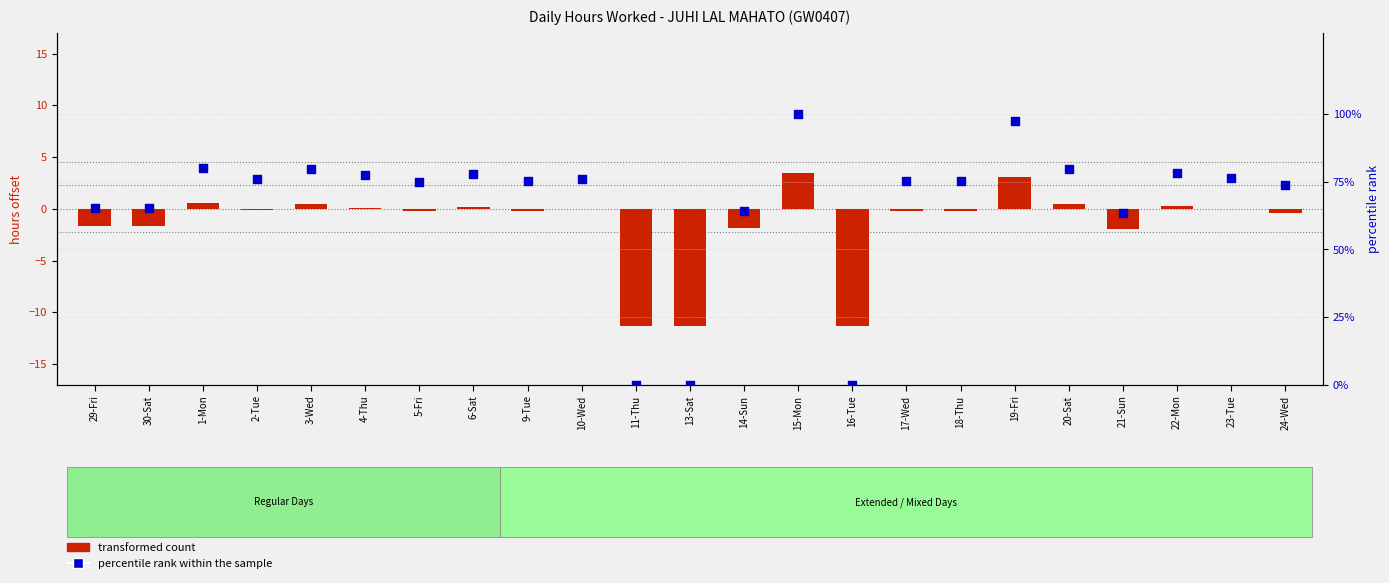

What is the total value across all series at 14-Sun?

62.3